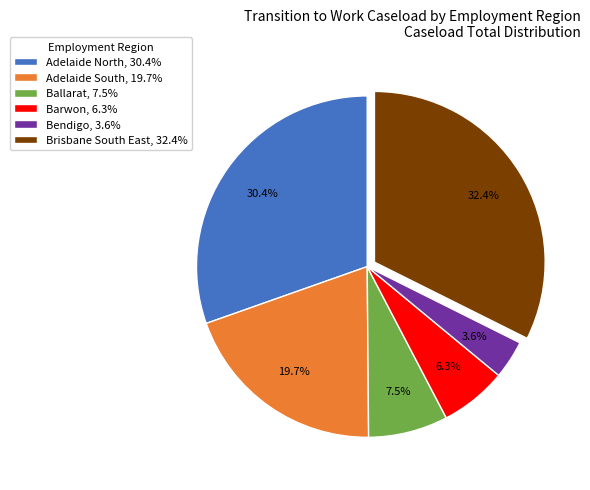

Is it true that Barwon is 1% of the pie?

False